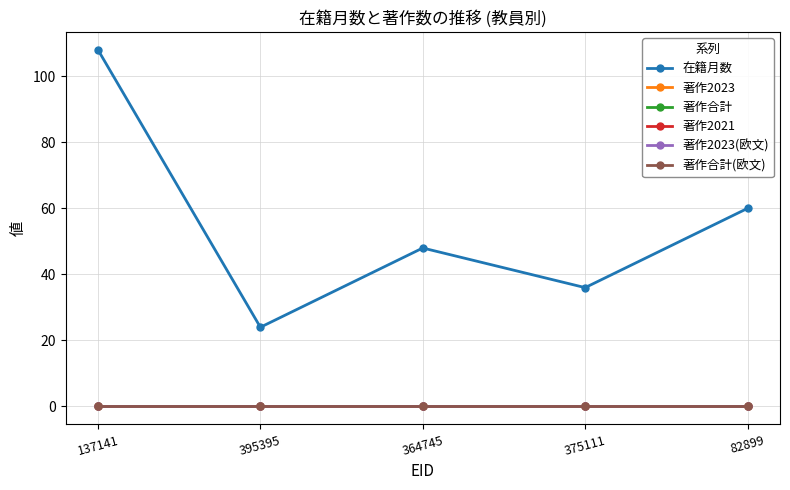

The value of 著作合計(欧文) at 375111 is 0. True or false?

True